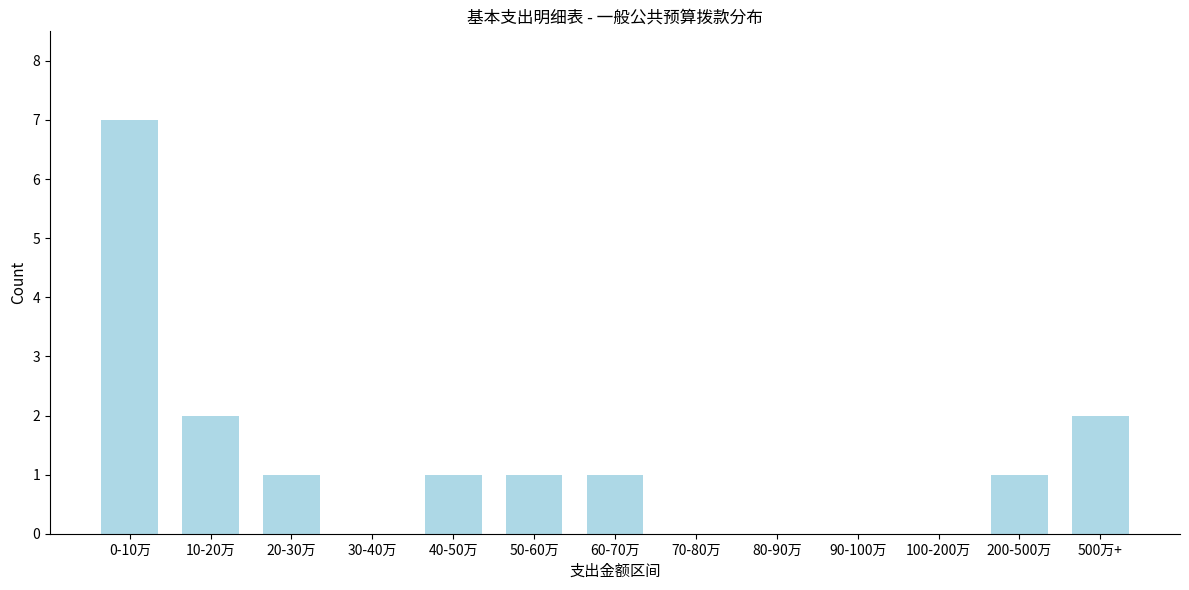

Reading left to right, what are all the values shown in this chart?

0-10万=7	10-20万=2	20-30万=1	30-40万=0	40-50万=1	50-60万=1	60-70万=1	70-80万=0	80-90万=0	90-100万=0	100-200万=0	200-500万=1	500万+=2